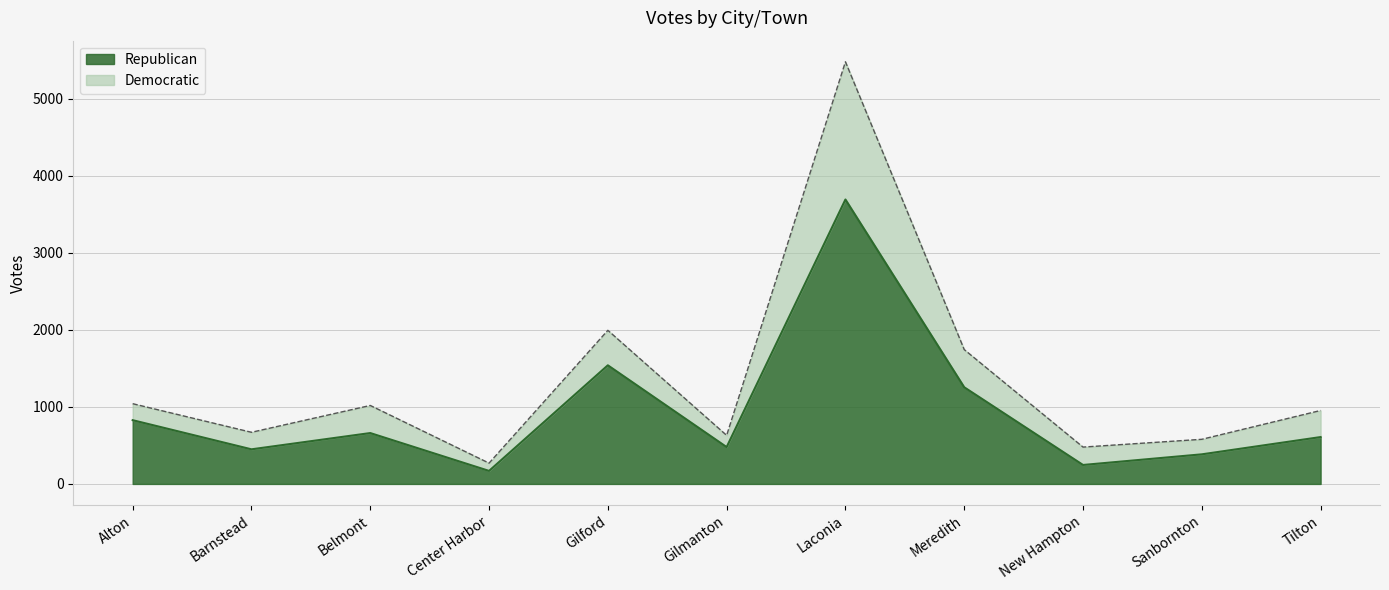

Read the Republican value at Belmont, to the nearest 100.

700